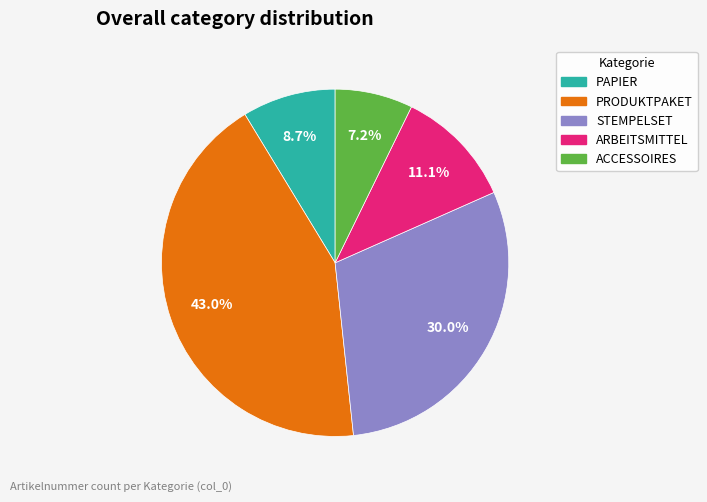

Which category has the smallest portion of the pie?

ACCESSOIRES